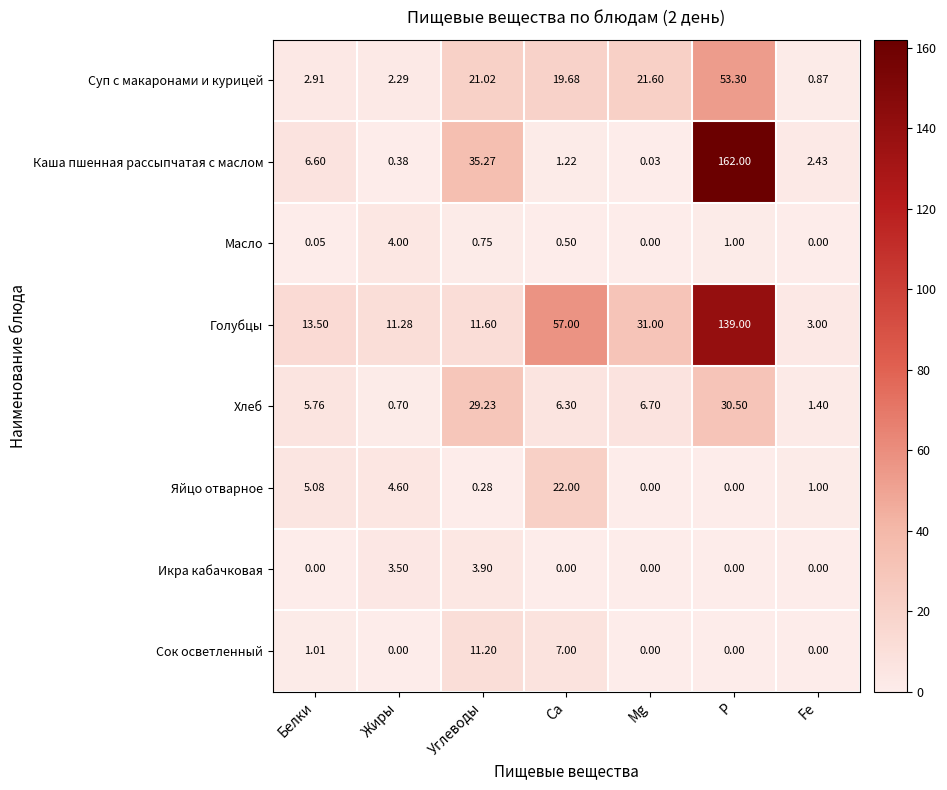

Which series changed the most between Жиры and Углеводы?

Каша пшенная рассыпчатая с маслом